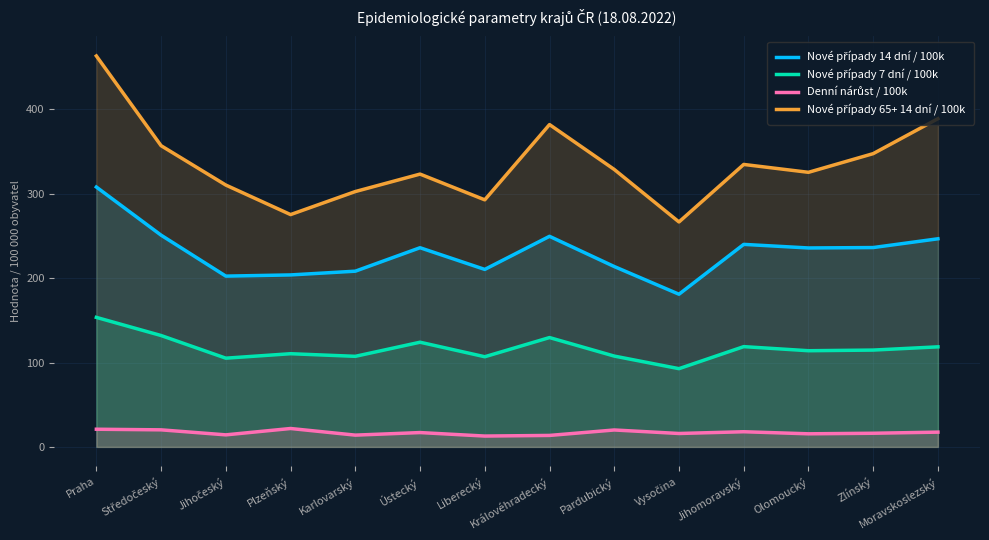

The Denní nárůst / 100k series shows 35.5 at Středočeský. True or false?

False